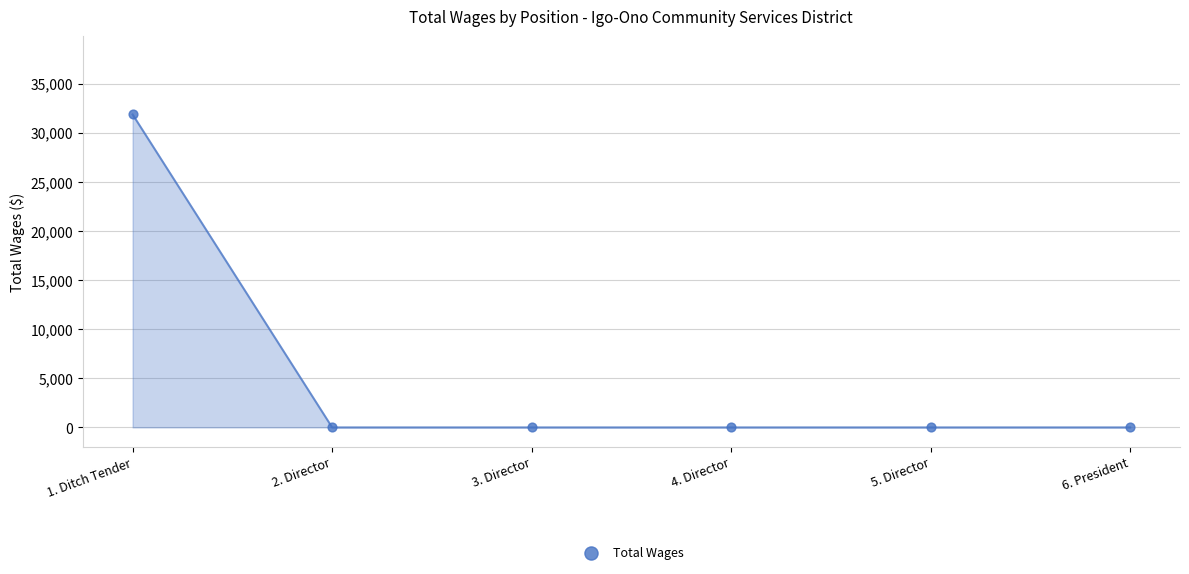

What is the range of Y values (max minus min)?

31851